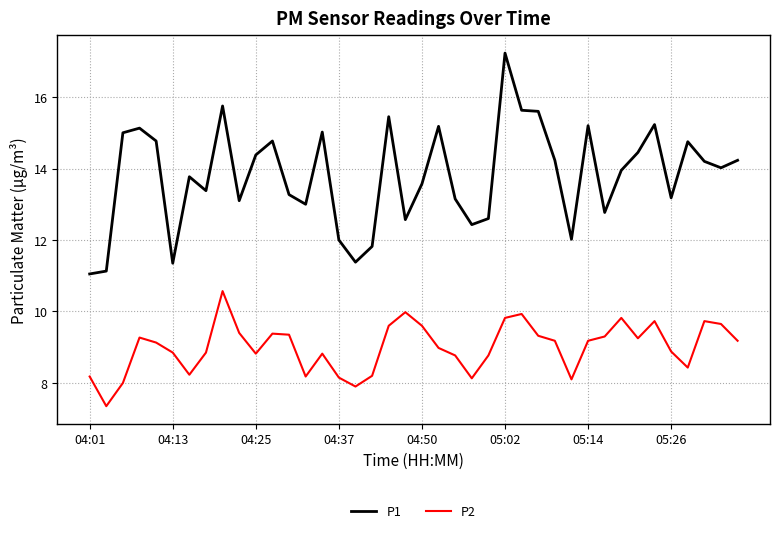

What is the minimum value for P1?

11.1